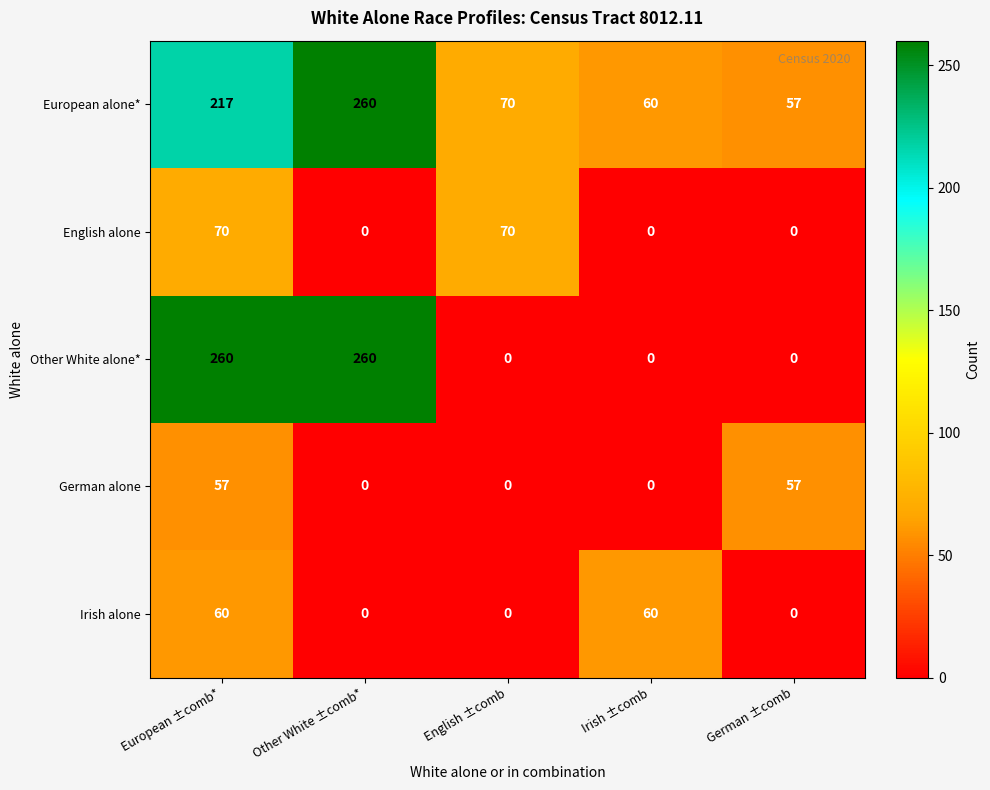

What is the average value of the Other White alone* series?

104